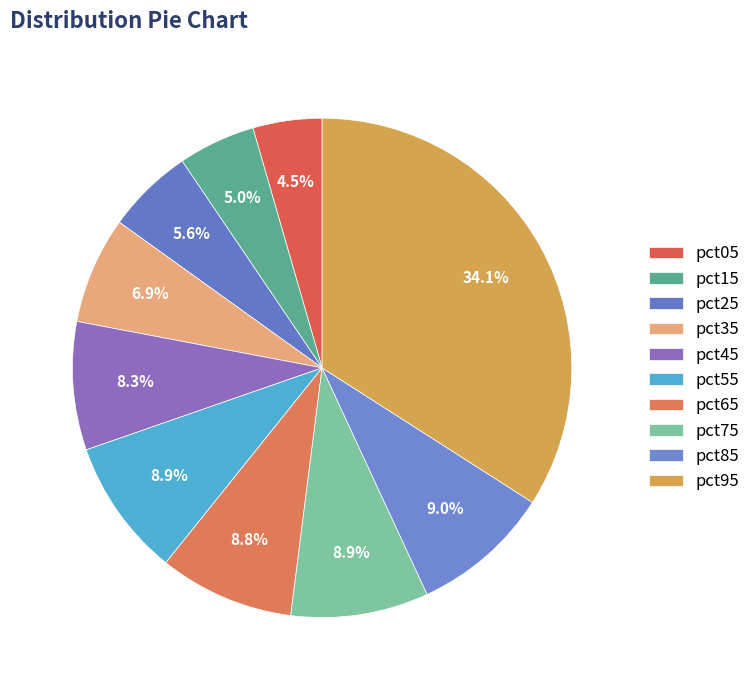

The pct75 slice represents 1% of the pie. True or false?

False